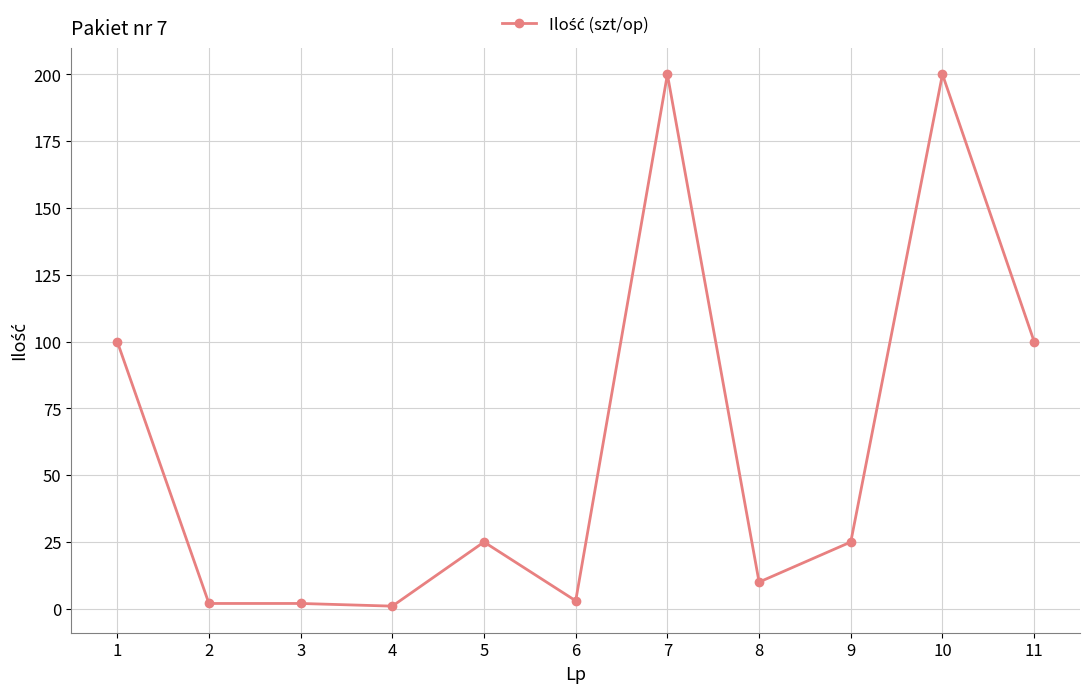

What is the greatest value displayed?

200